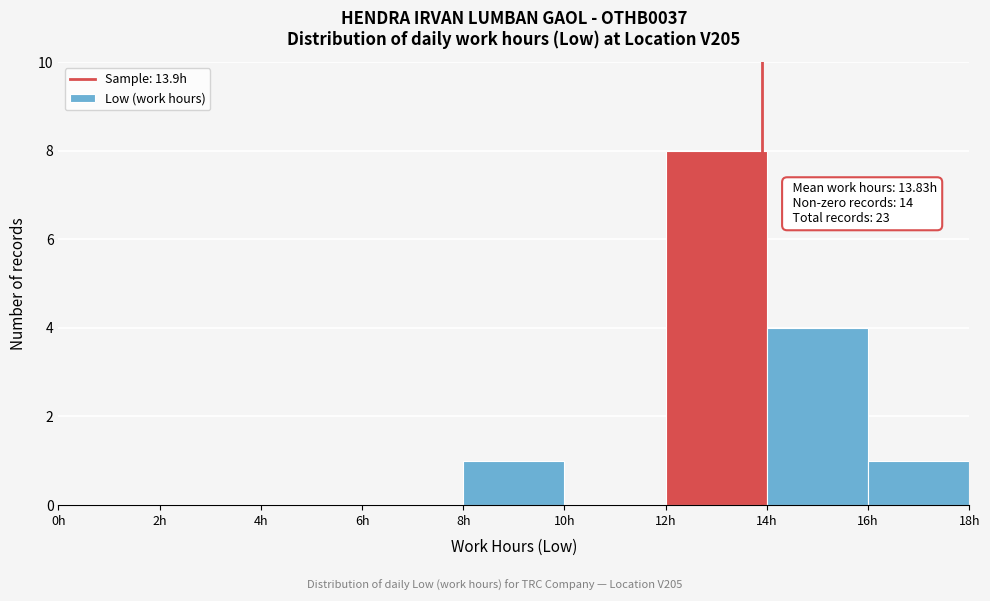

Over which range of the x-axis is the bar tallest?

12 to 14